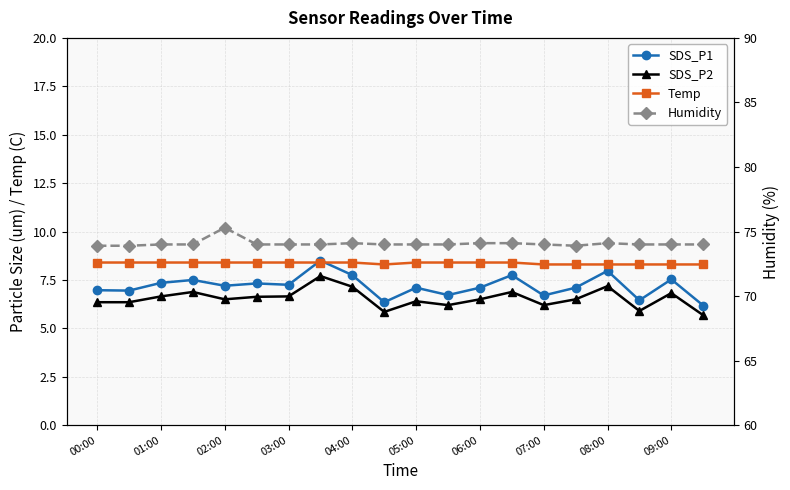

Reading right to left, list all the values displayed in this chart.

SDS_P1: 6.2	7.5	6.5	8.0	7.1	6.7	7.8	7.1	6.7	7.1	6.3	7.8	8.5	7.2	7.3	7.2	7.5	7.3	7.0	7.0
SDS_P2: 5.7	6.8	5.9	7.2	6.5	6.2	6.9	6.5	6.2	6.4	5.8	7.2	7.7	6.7	6.6	6.5	6.9	6.7	6.3	6.3
Temp: 8.3	8.3	8.3	8.3	8.3	8.3	8.4	8.4	8.4	8.4	8.3	8.4	8.4	8.4	8.4	8.4	8.4	8.4	8.4	8.4
Humidity: 74.0	74.0	74.0	74.1	73.9	74.0	74.1	74.1	74.0	74.0	74.0	74.1	74.0	74.0	74.0	75.3	74.0	74.0	73.9	73.9